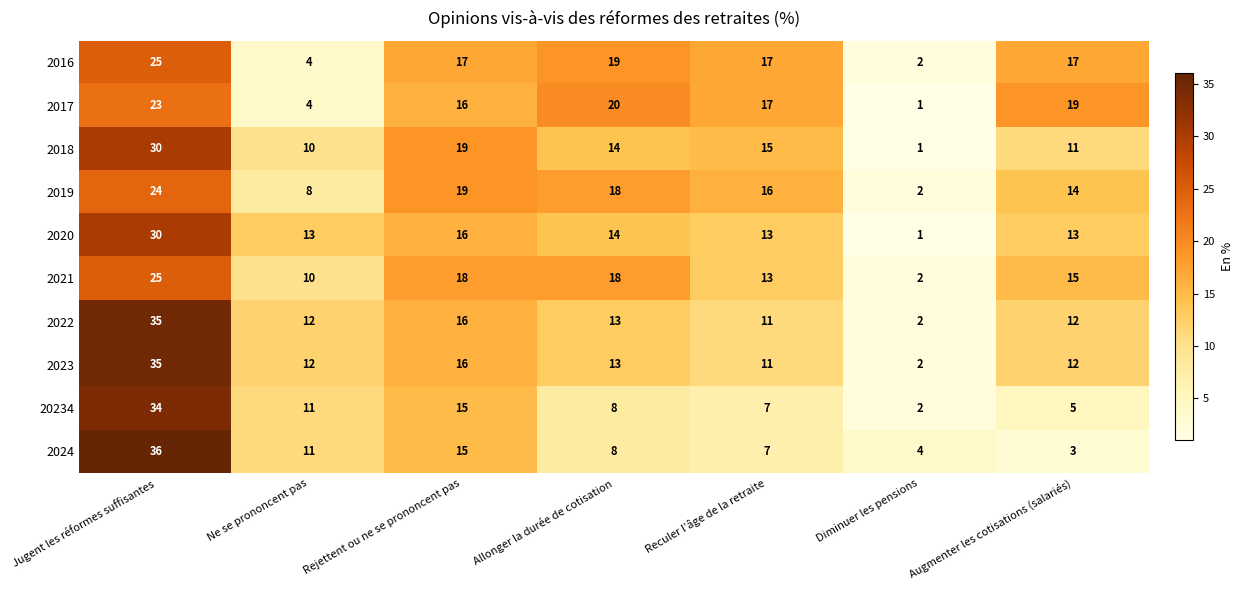

What is the difference between the highest and lowest values at Jugent les réformes suffisantes?

13